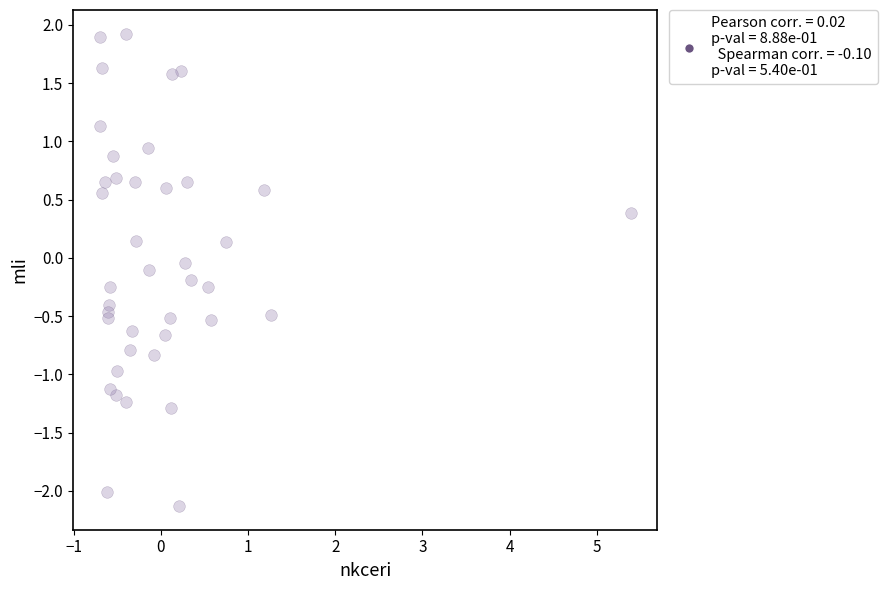

What is the range of X values (max minus min)?

6.1